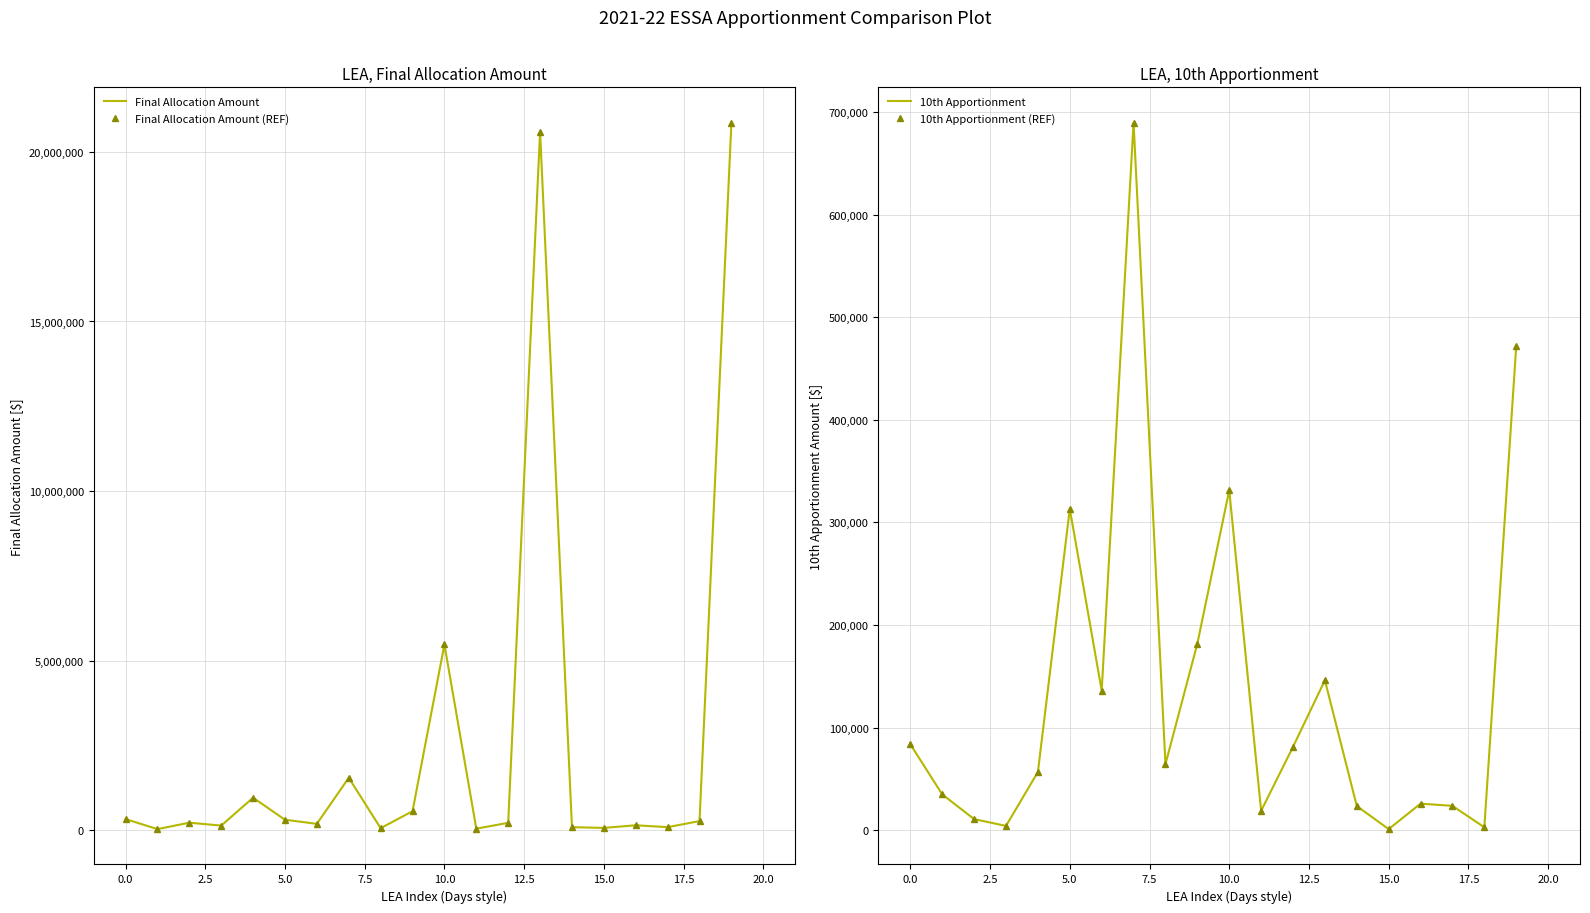

Which category has the lowest value in the 10th Apportionment (REF) series?

15